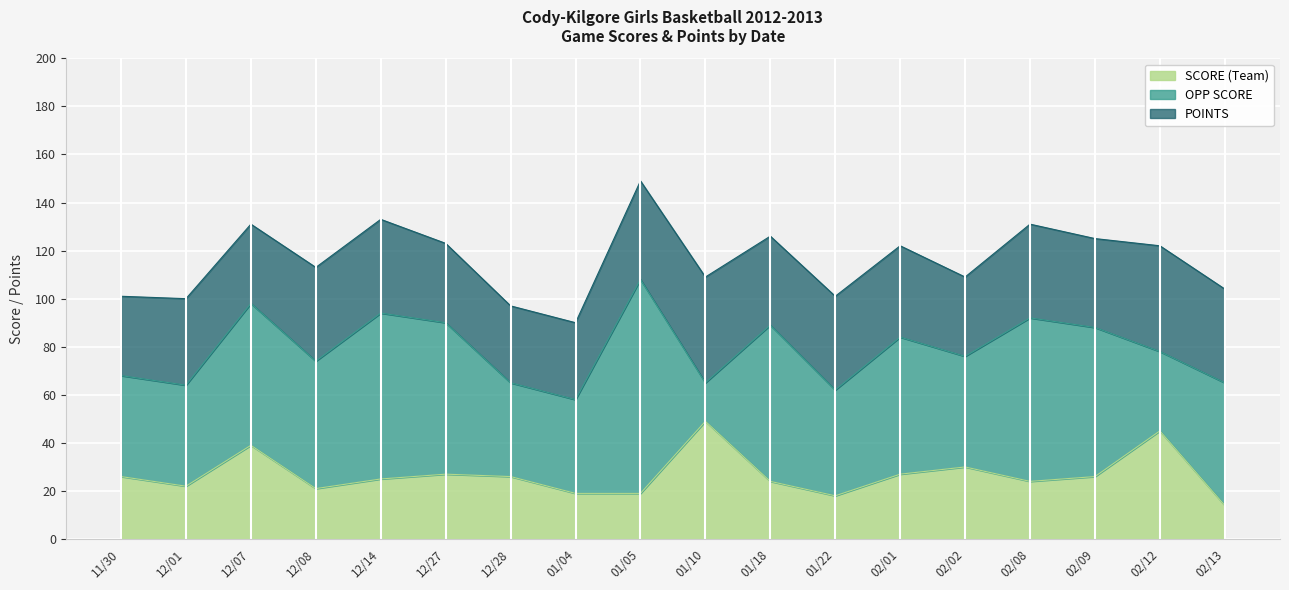

Where is the first local minimum for POINTS?

12/07